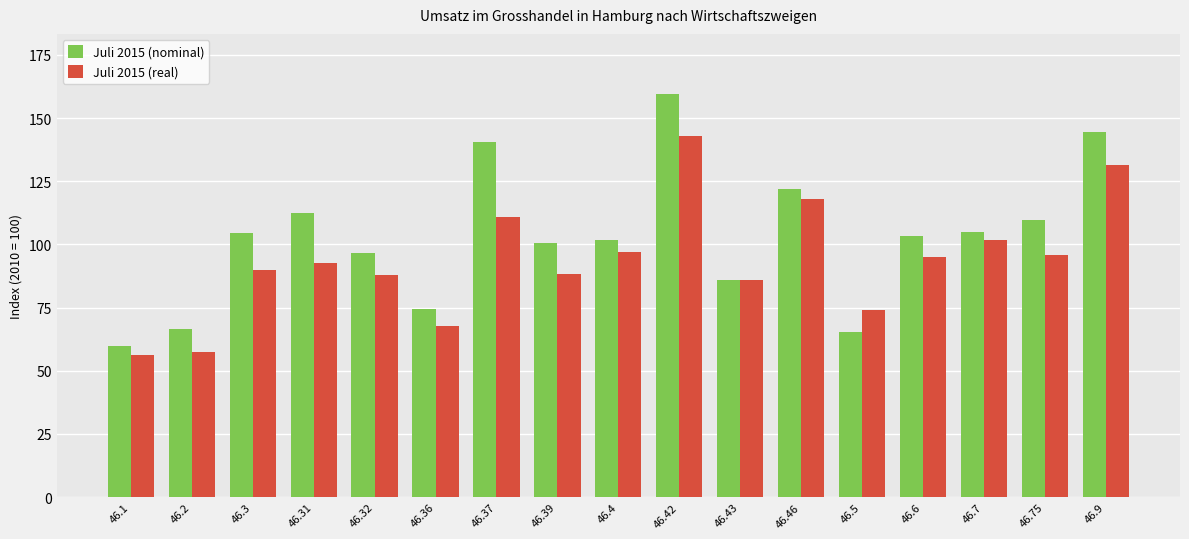

What is the spread (max minus min) of values at 46.2?

9.1